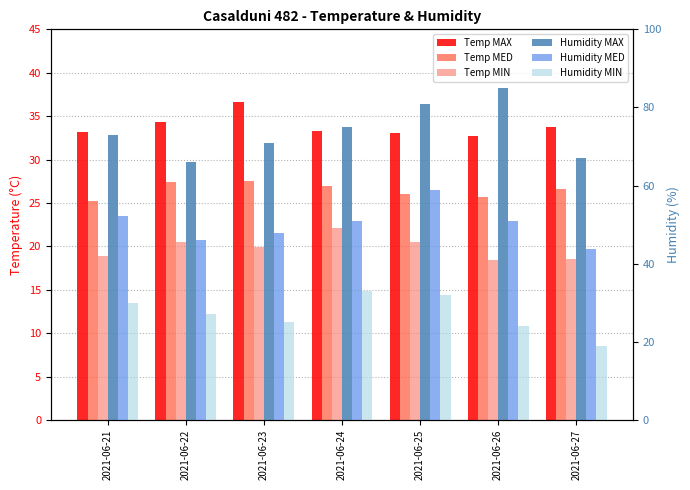

What is the total value across all series at 2021-06-27?

208.7